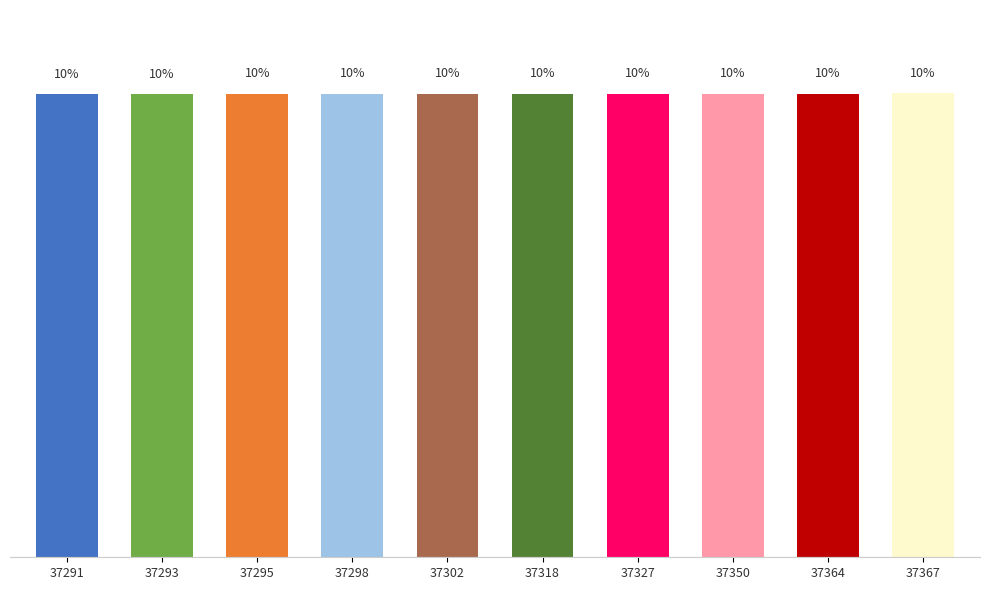

How many bars are there in total?

10